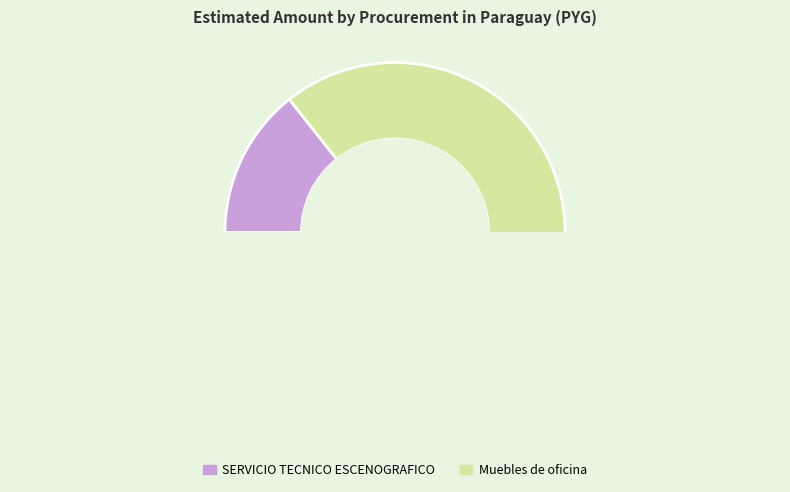

Combined, do Muebles de oficina and SERVICIO TECNICO ESCENOGRAFICO account for over 50%?

Yes